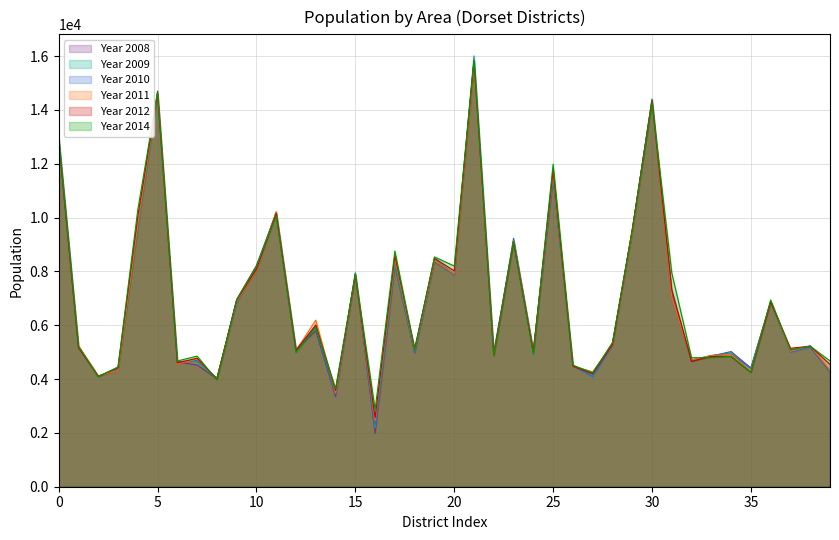

Is the value of Year 2010 at Marshwood Vale greater than the value of Year 2009 at Beaminster?

Yes